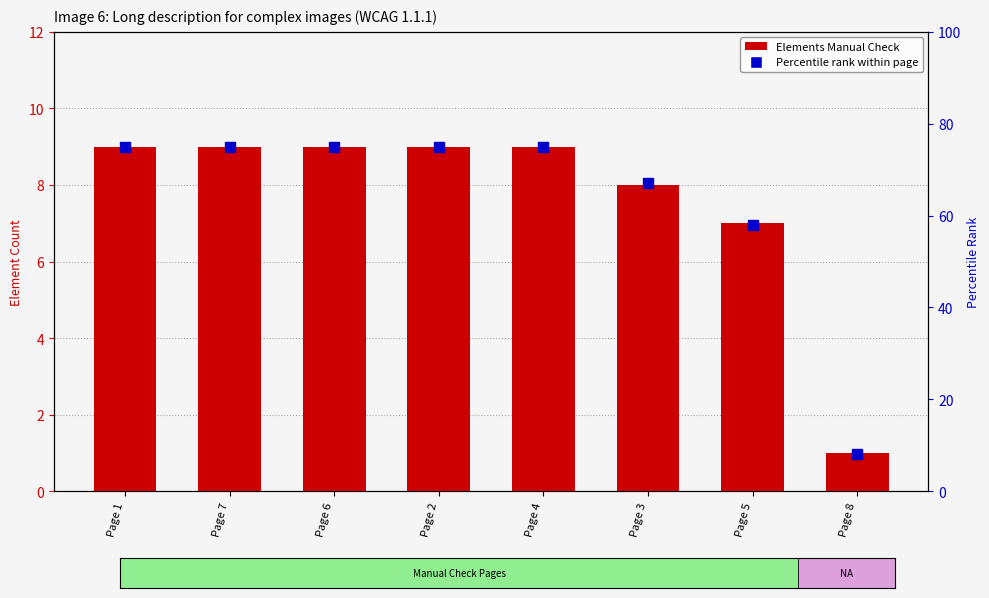

Is the value of Percentile rank within page at Page 1 greater than the value of Elements Manual Check at Page 7?

Yes